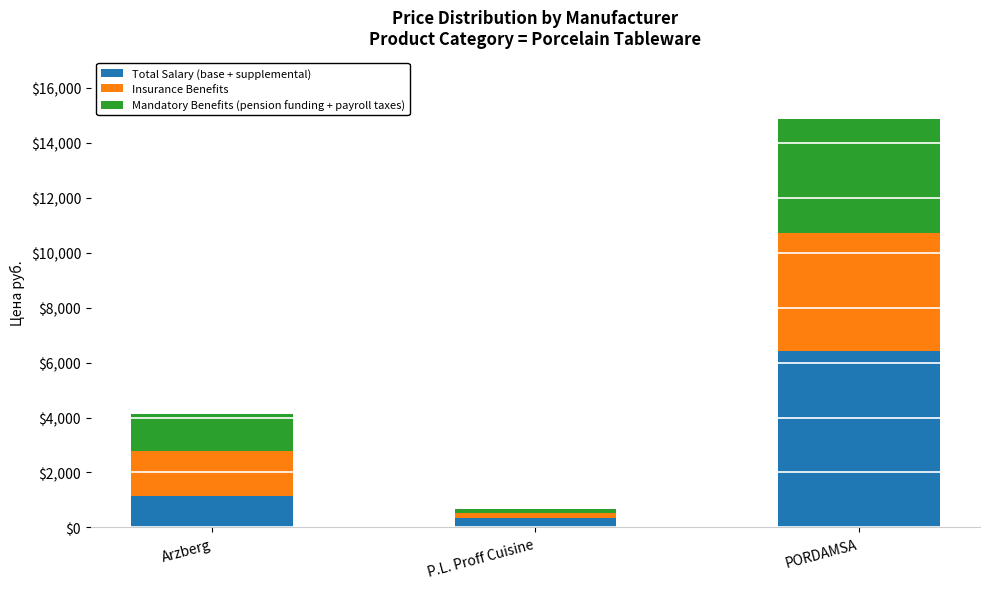

True or false: Total Salary (base + supplemental) has a value of 1127.8 at Arzberg.

True